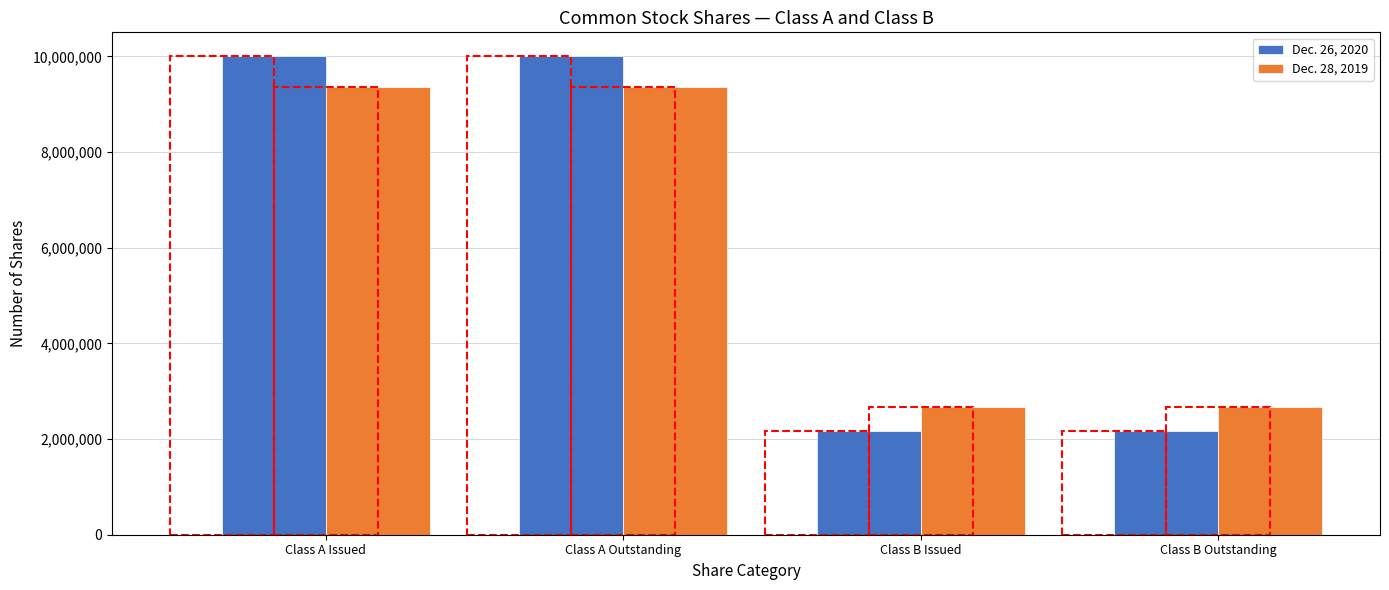

List the series in order of their overall mean, highest first.

Dec. 26, 2020, Dec. 28, 2019